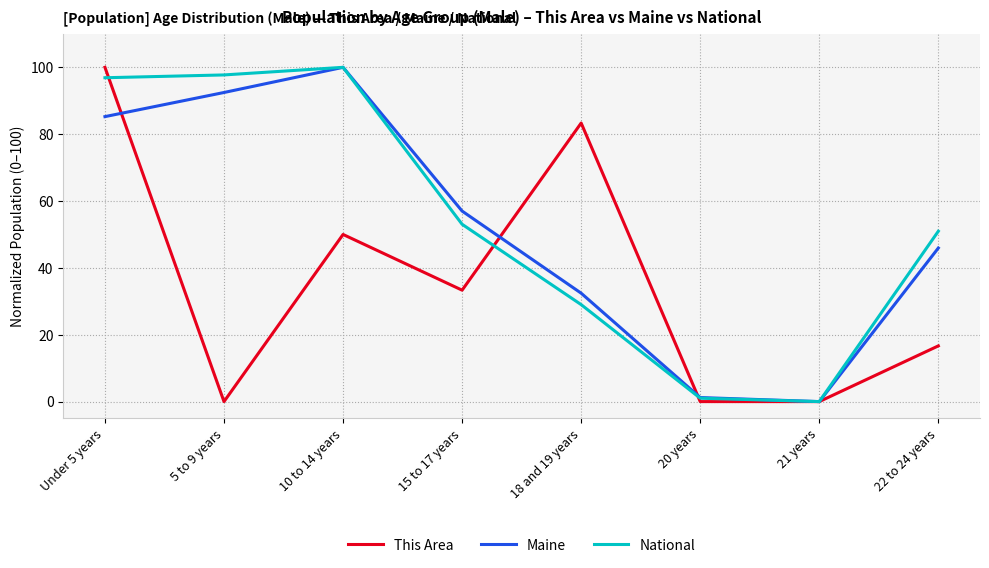

Between 5 to 9 years and 18 and 19 years, which series saw the biggest shift?

This Area